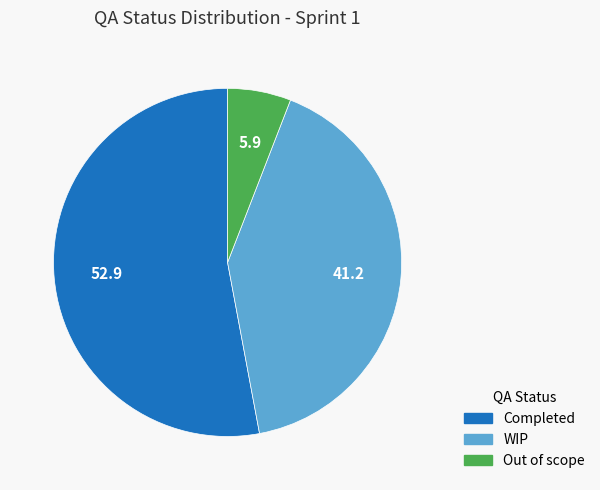

Which category has the smallest portion of the pie?

Out of scope